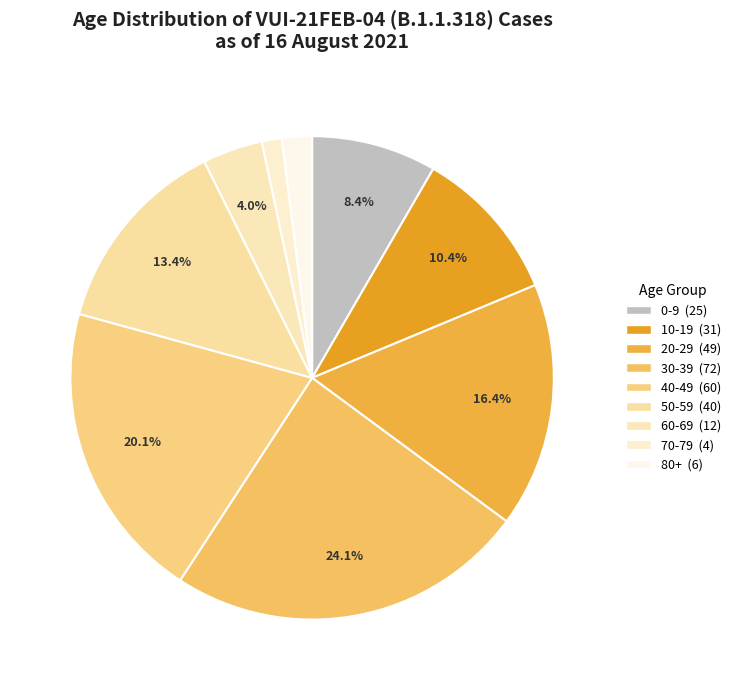

Count the number of slices in the pie.

9